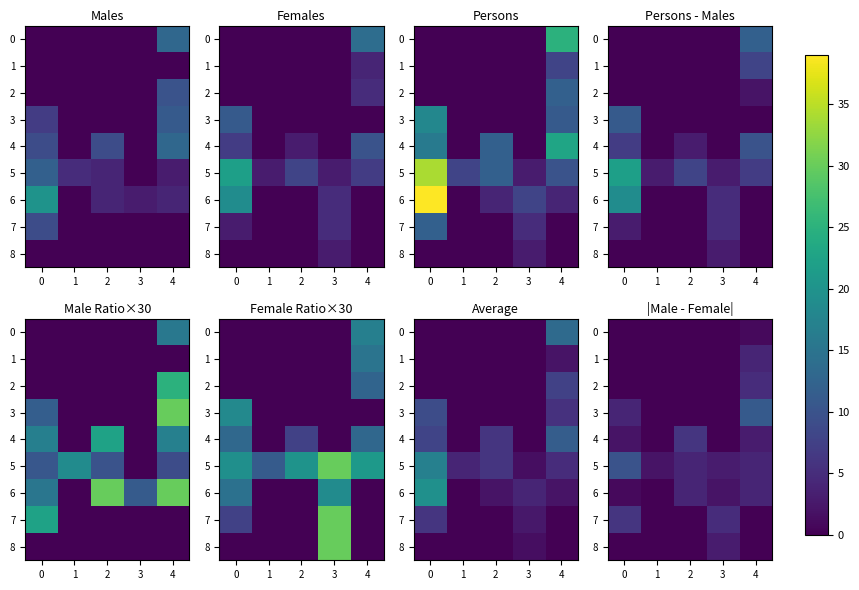

At how many categories does at least one series exceed 6?

2